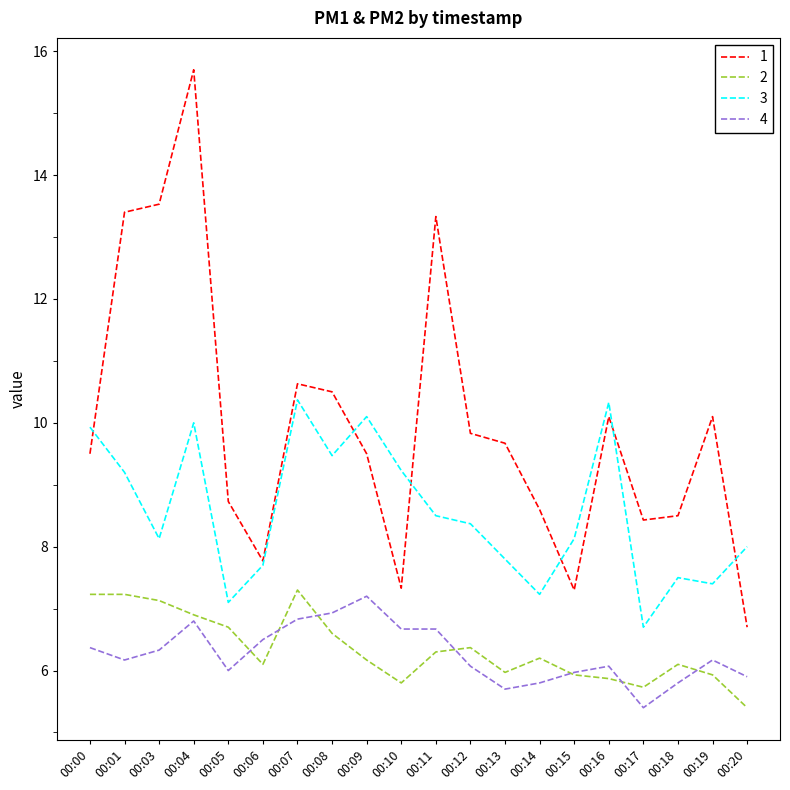

Where is 1 nearest to the value 11?

00:07